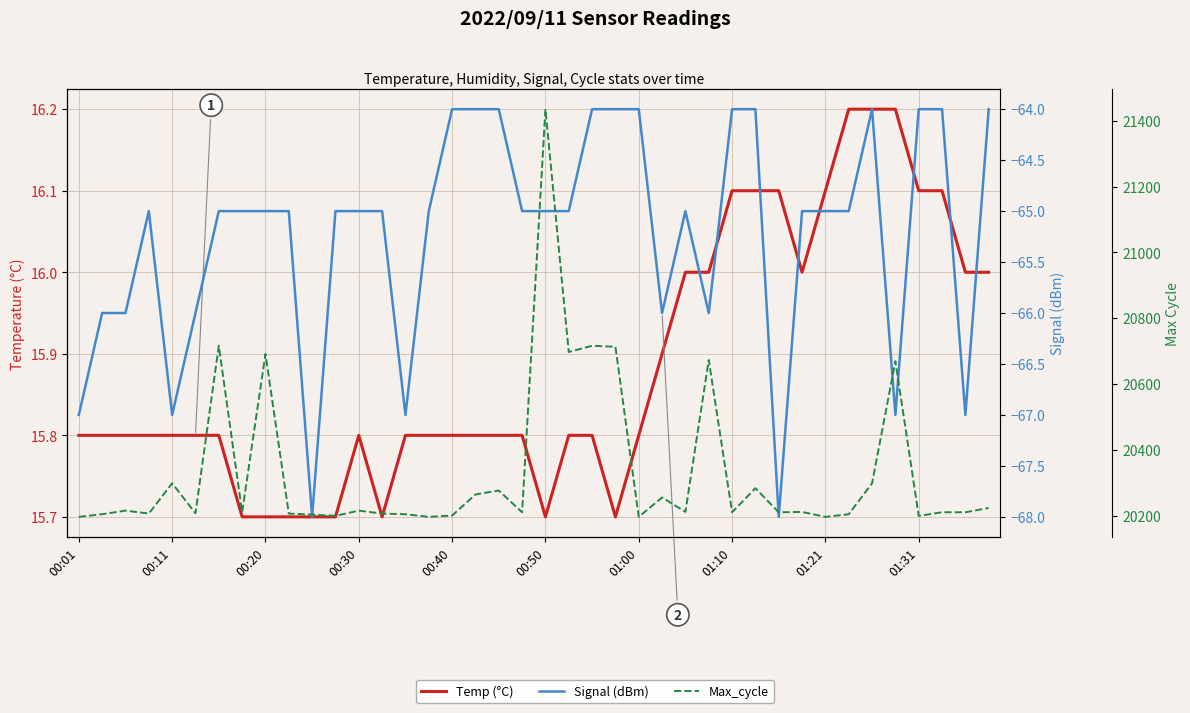

How many lines are shown in the chart?

3